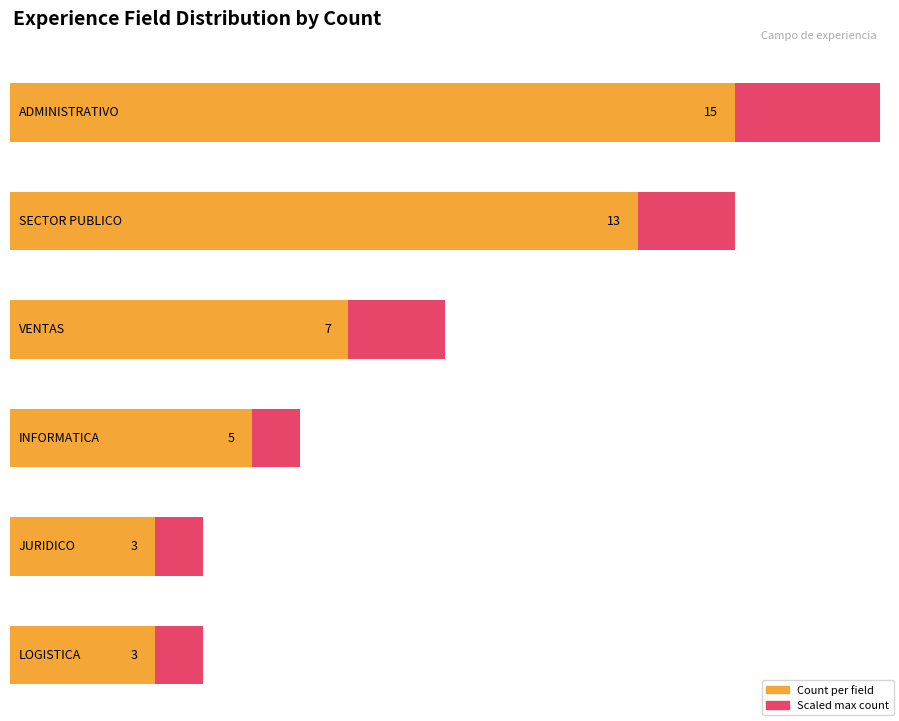

What is the sum of all values?

46